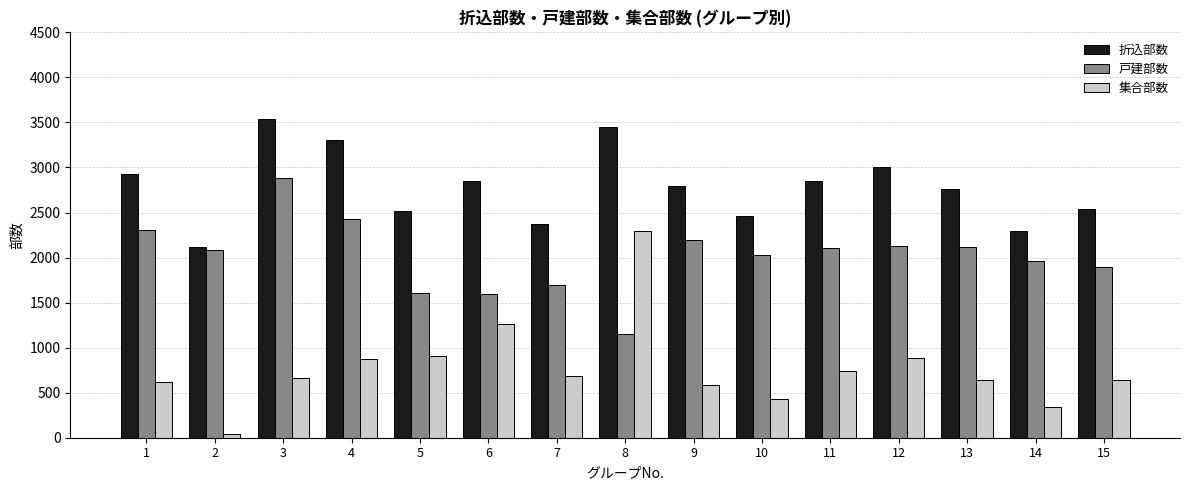

At which label does 戸建部数 reach its minimum?

8